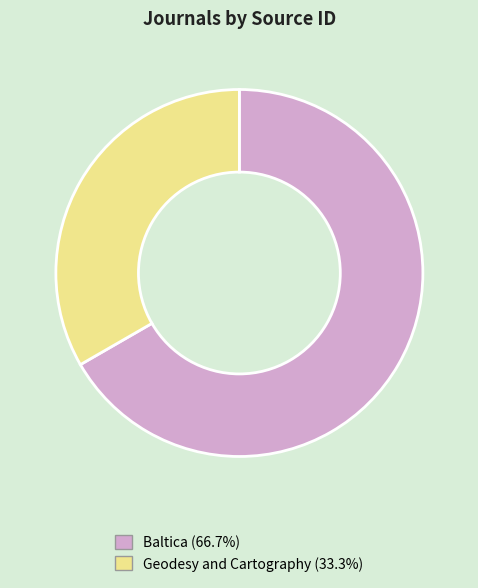

Which has a higher value, Geodesy and Cartography or Baltica?

Baltica